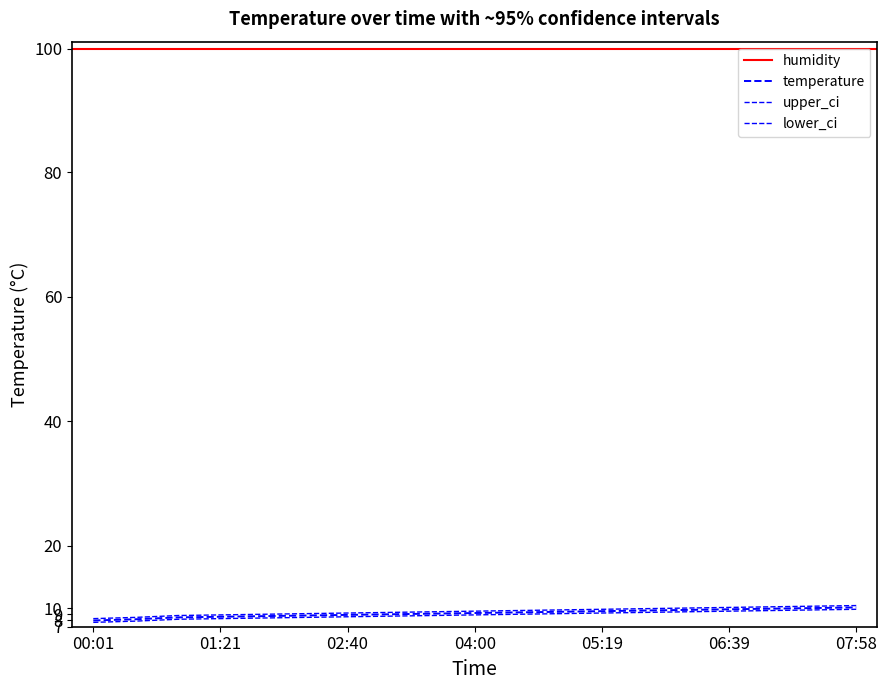

True or false: lower_ci and temperature cross at least once.

False